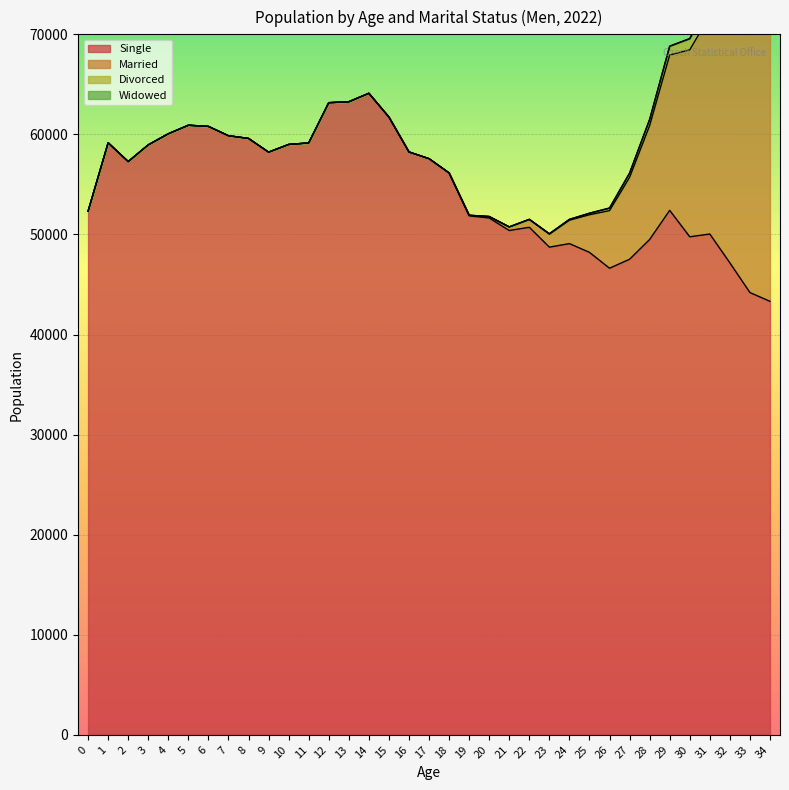

Reading left to right, extract all data points from this chart.

Single: 52321	59164	57286	58957	60065	60917	60802	59868	59600	58228	58997	59150	63170	63263	64110	61733	58248	57573	56141	51862	51646	50396	50720	48734	49087	48211	46628	47524	49499	52411	49769	50045	47162	44197	43320
Married: 0	0	0	0	0	0	0	0	0	0	0	0	0	0	0	0	0	2	14	57	147	354	781	1301	2342	3760	5755	8186	11382	15523	18680	21810	24444	25822	28087
Divorced: 0	0	0	0	0	0	0	0	0	0	0	0	0	0	0	0	0	0	1	1	1	9	13	36	79	151	253	422	612	876	1119	1505	1807	2221	2706
Widowed: 0	0	0	0	0	0	0	0	0	0	0	0	0	0	0	0	0	0	0	0	0	0	0	2	3	2	6	2	6	11	7	16	23	25	31